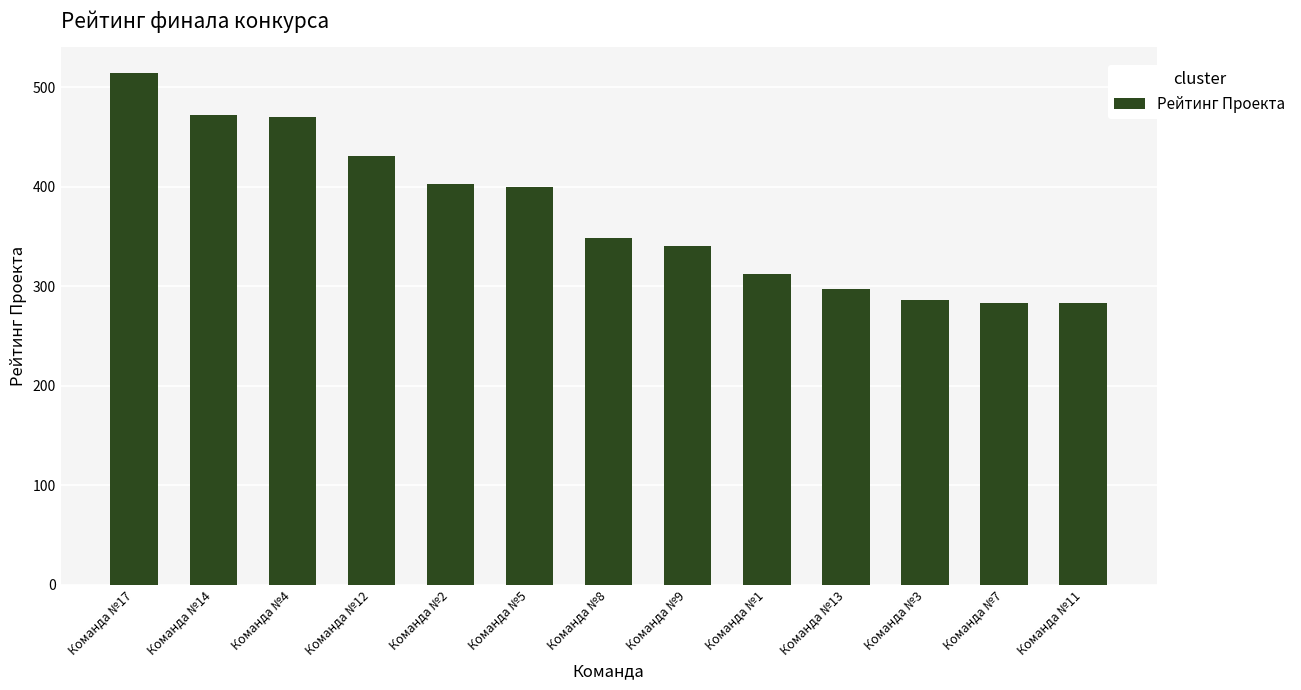

What is the label of the 11th bar from the left?

Команда №3